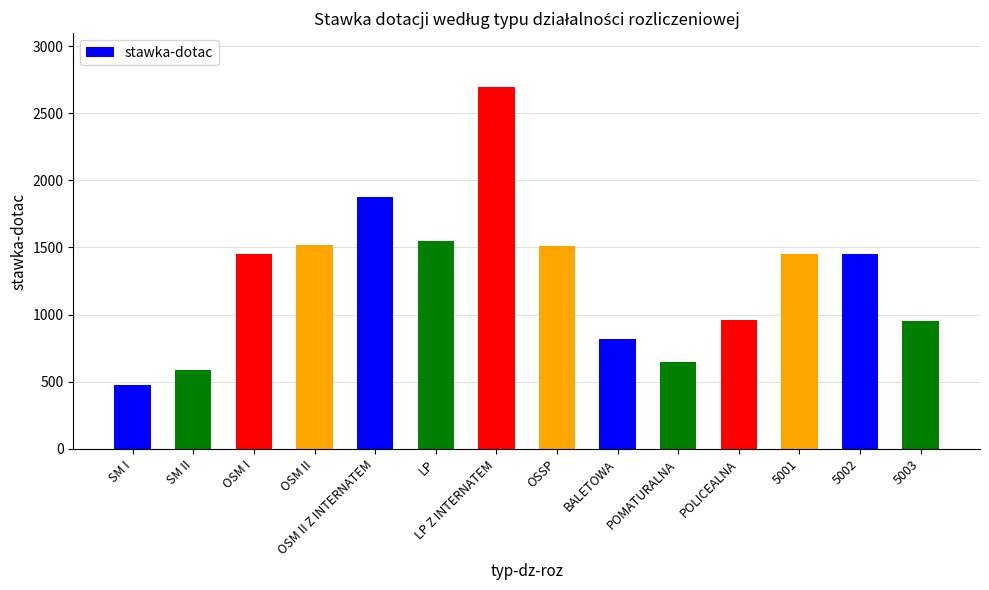

What is the smallest value displayed?

477